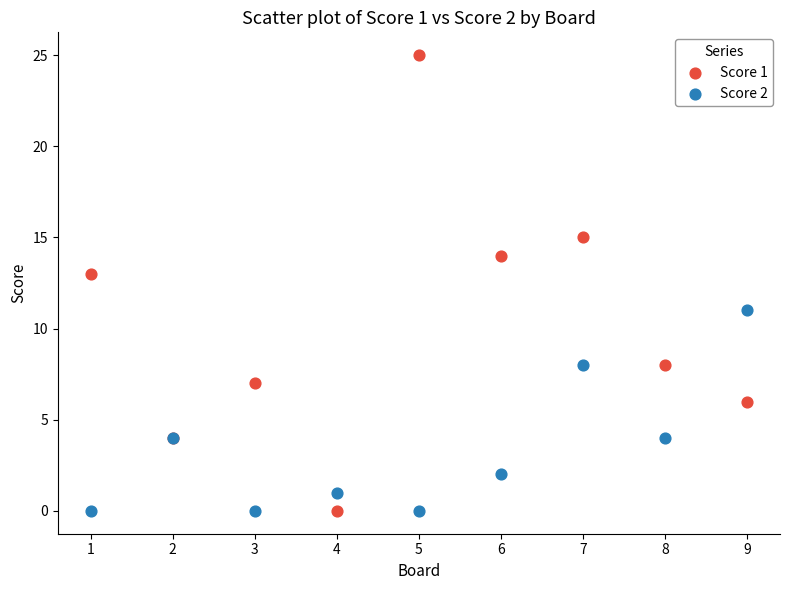

What is the X range (max minus min) for the scatter plot?

8